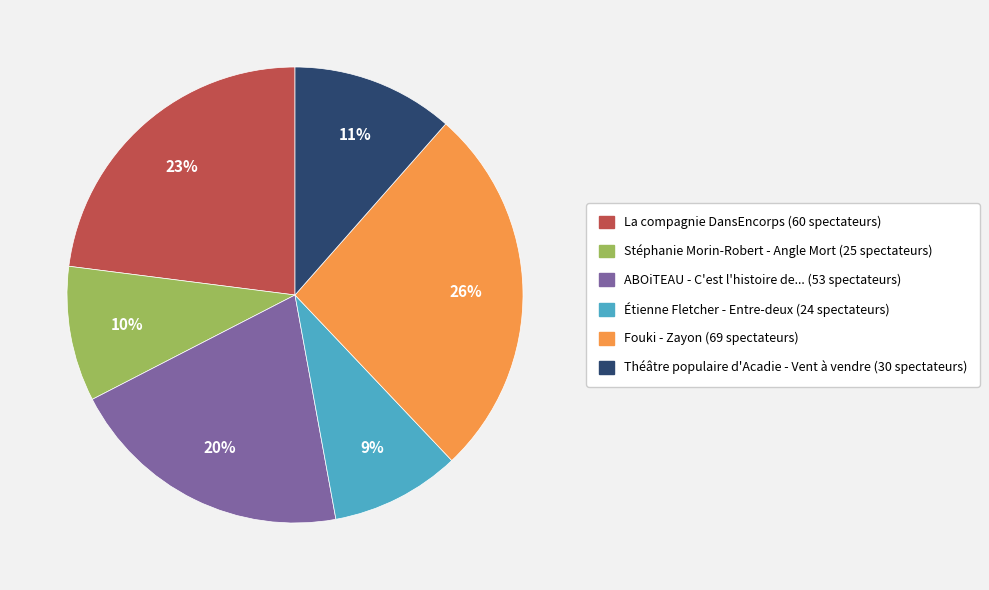

To the nearest percent, what is the difference between the largest and smallest slice percentages?

17%